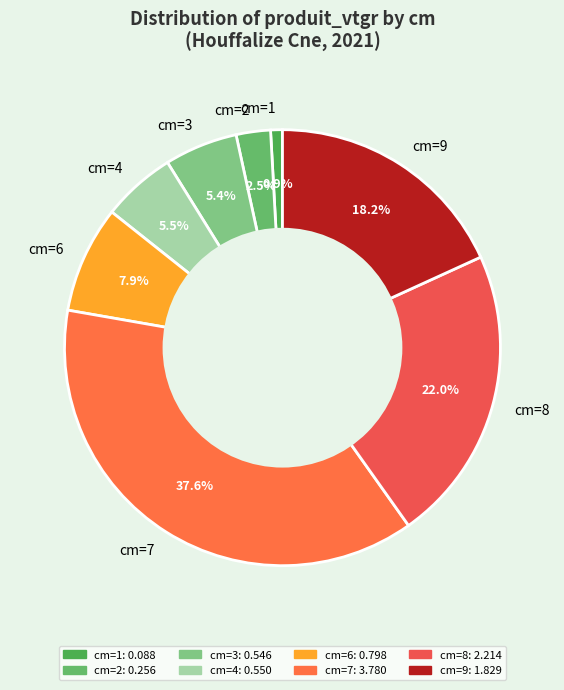

Which slice is the largest?

cm=7